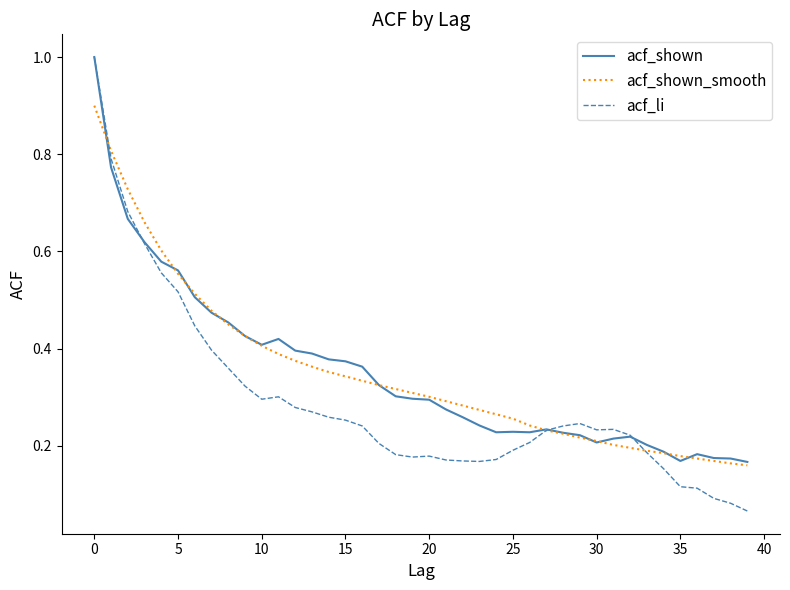

Which series has the widest spread of values?

acf_li